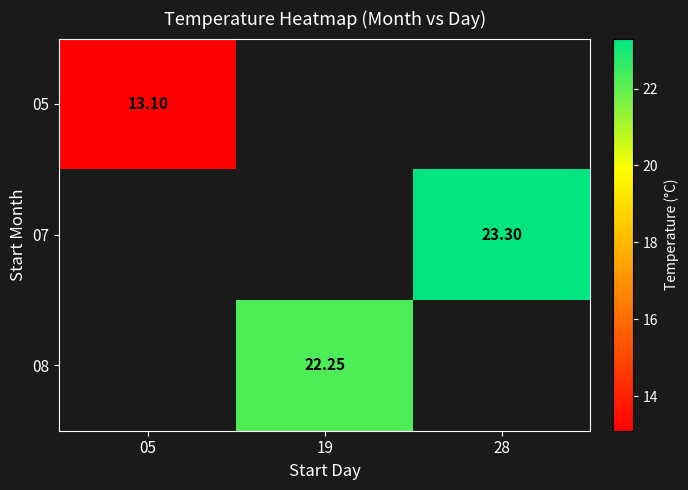

Which series has the largest range (max minus min)?

05